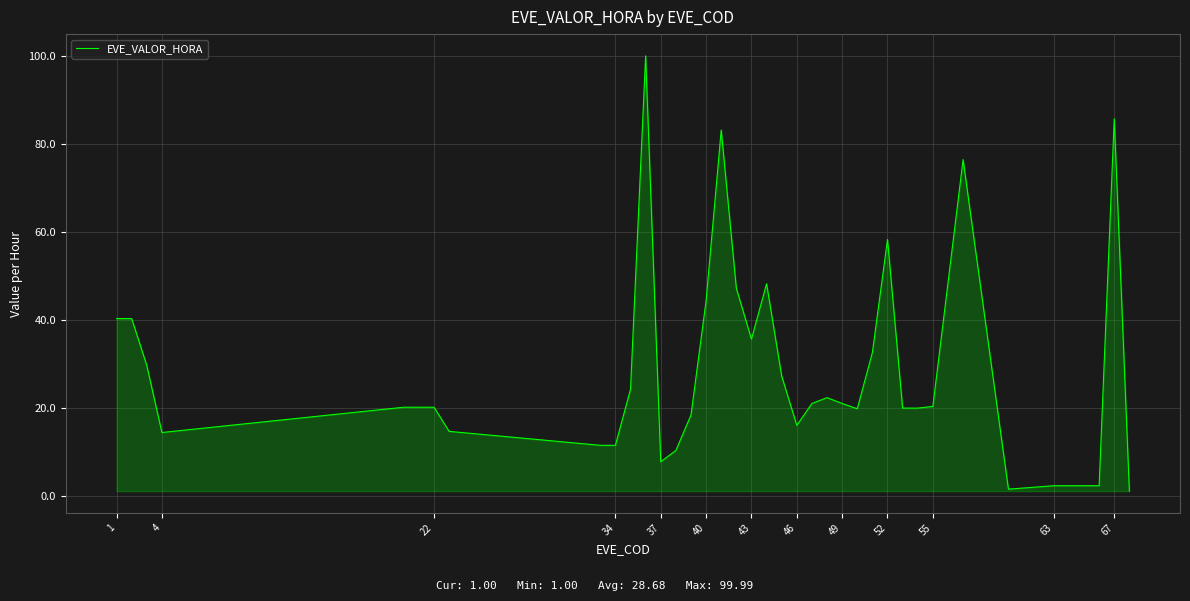

What is the difference between the maximum and minimum values?

99.0